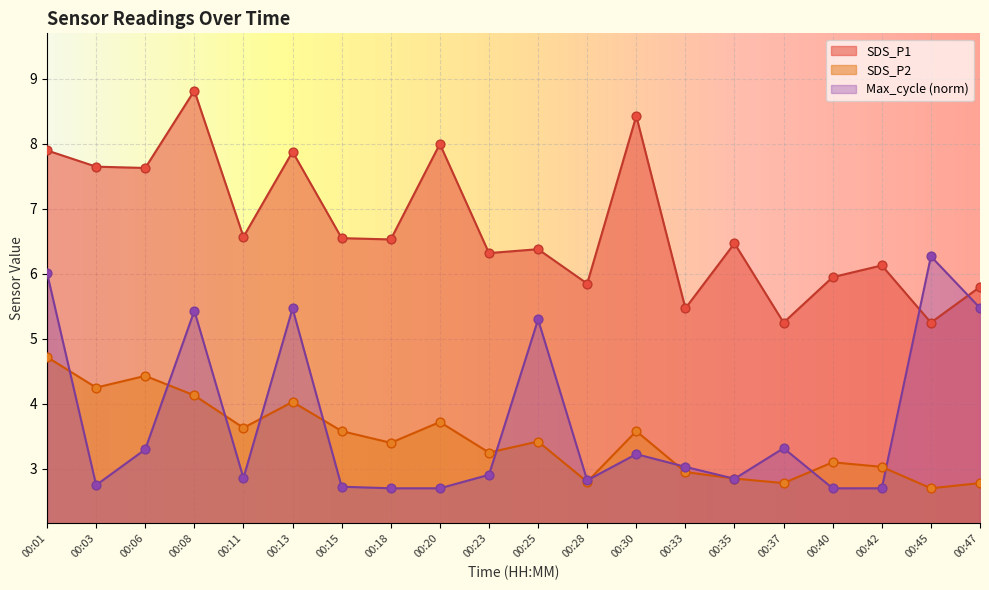

Is the value of Max_cycle at 00:45 greater than the value of SDS_P2 at 00:23?

Yes